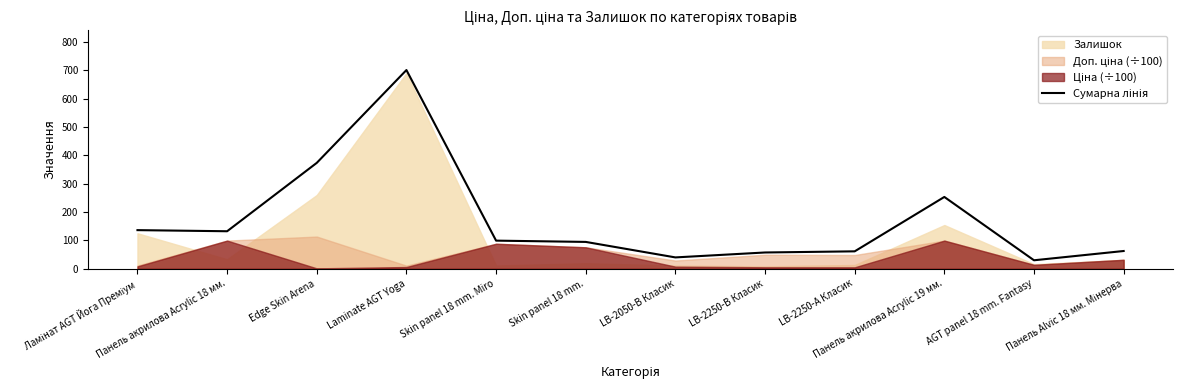

What position from the left is LB-2050-В Класик?

7